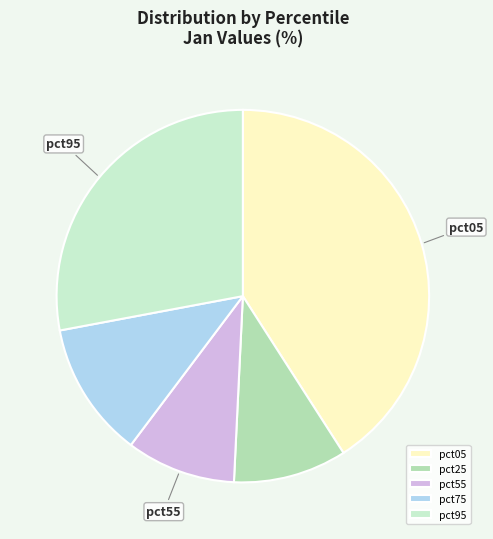

Count the number of slices in the pie.

5